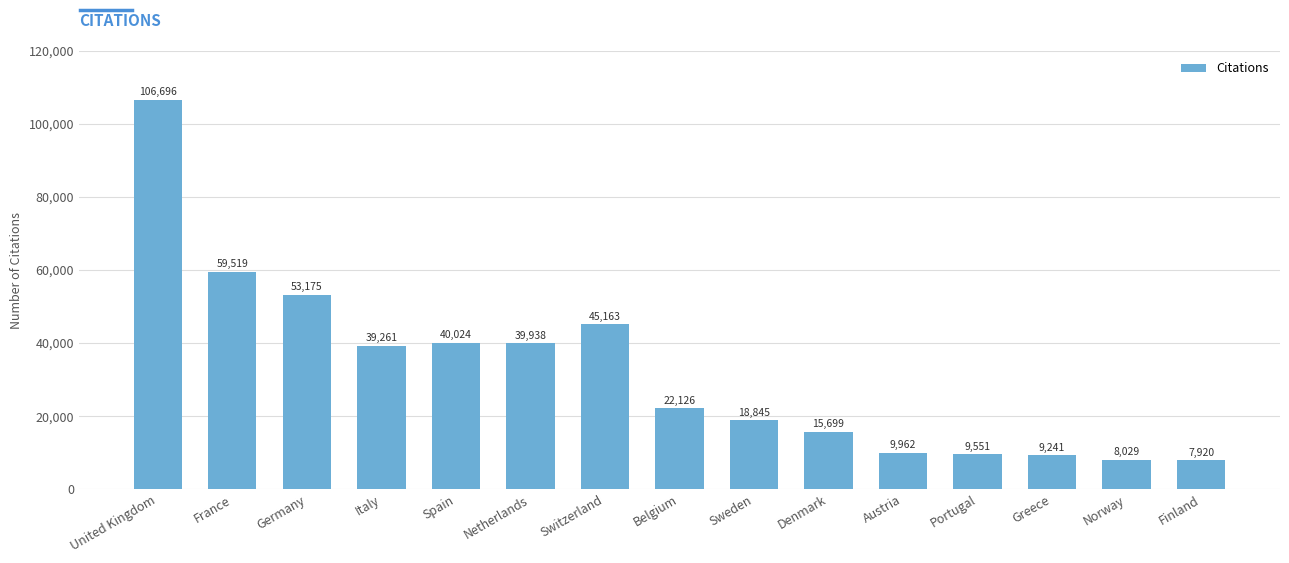

What is the label of the 13th bar from the left?

Greece